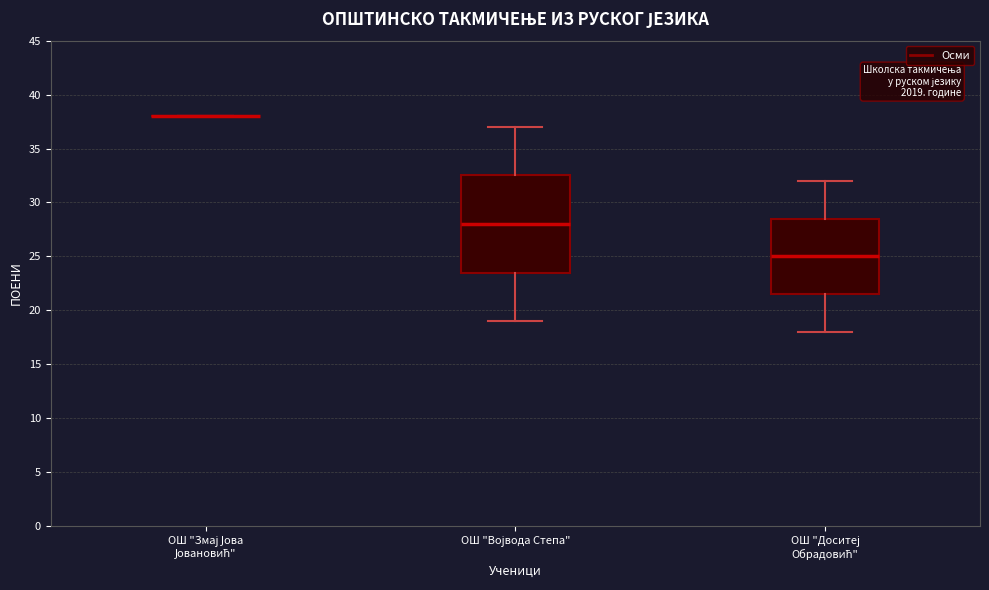

Comparing the boxes themselves (not the whiskers), which one is the tallest?

ОШ "Војвода Степа"